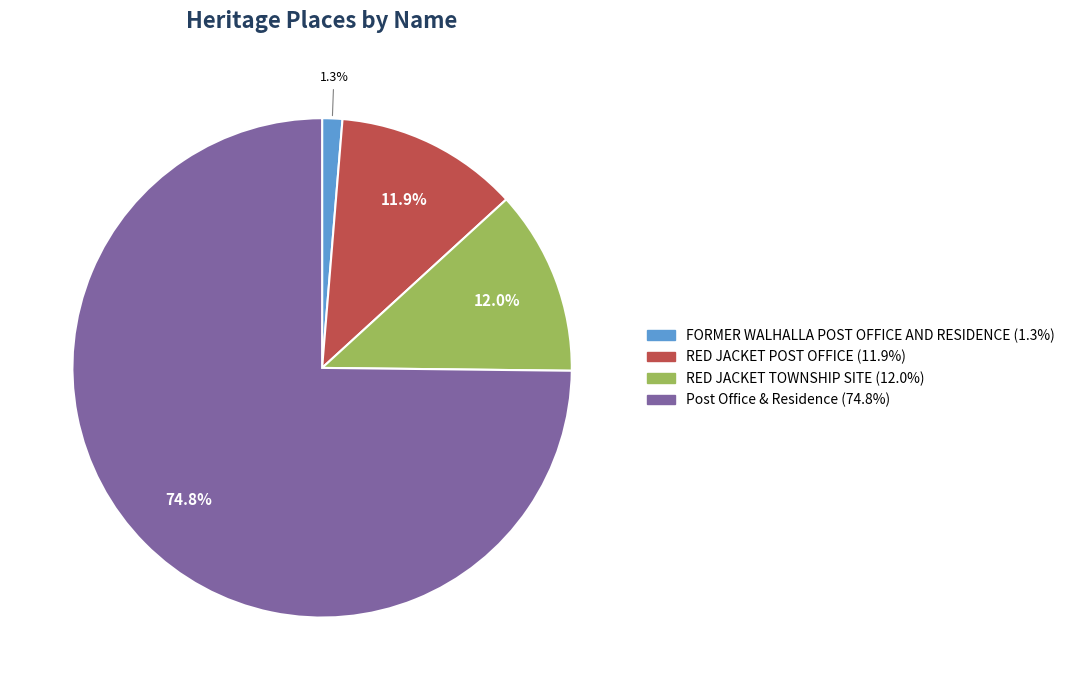

Which category has the biggest portion of the pie?

Post Office & Residence